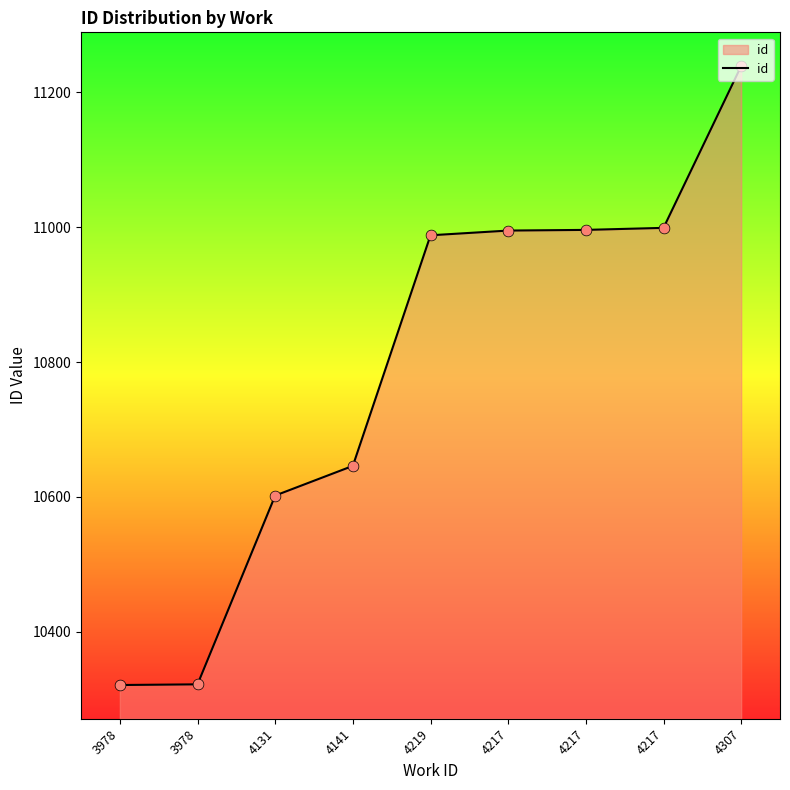

What is the ratio of the value at 4217 to the value at 3978?

1.1